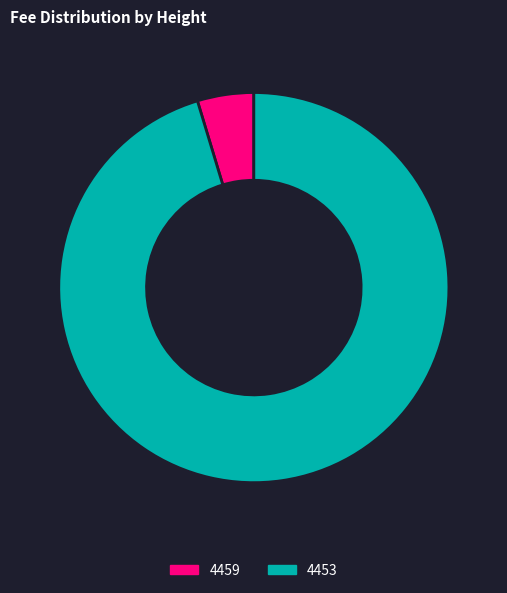

Which category has the smallest portion of the pie?

4459